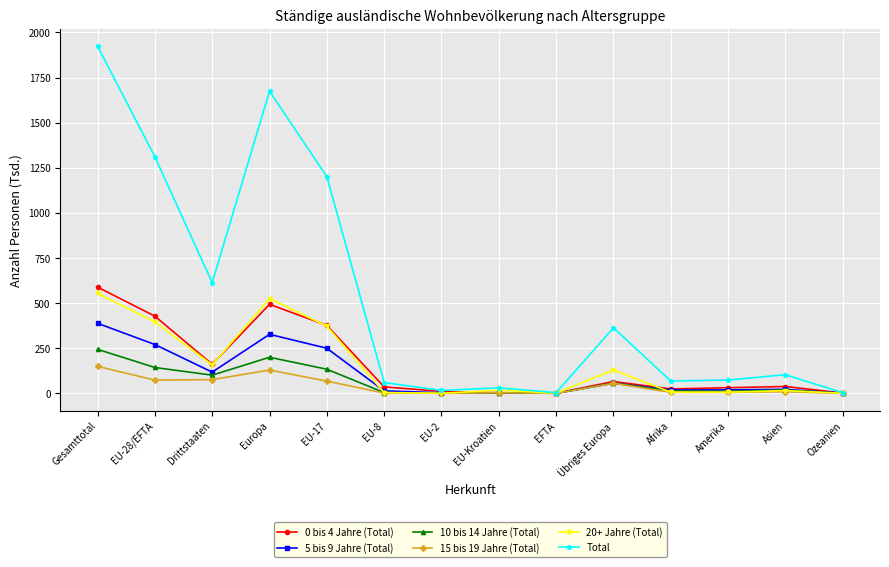

Is it true that 20+ Jahre (Total) equals 553.6 at Gesamttotal?

True